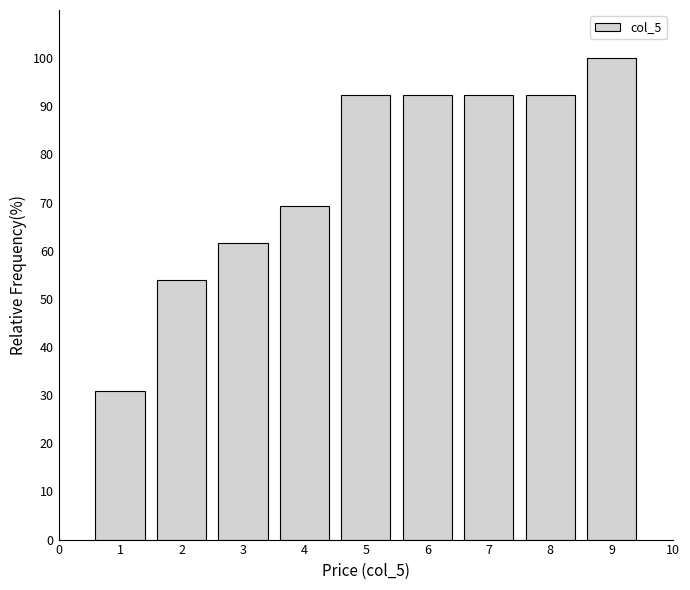

Reading left to right, transcribe all the data shown in this chart.

30.8	53.8	61.5	69.2	92.3	92.3	92.3	92.3	100.0